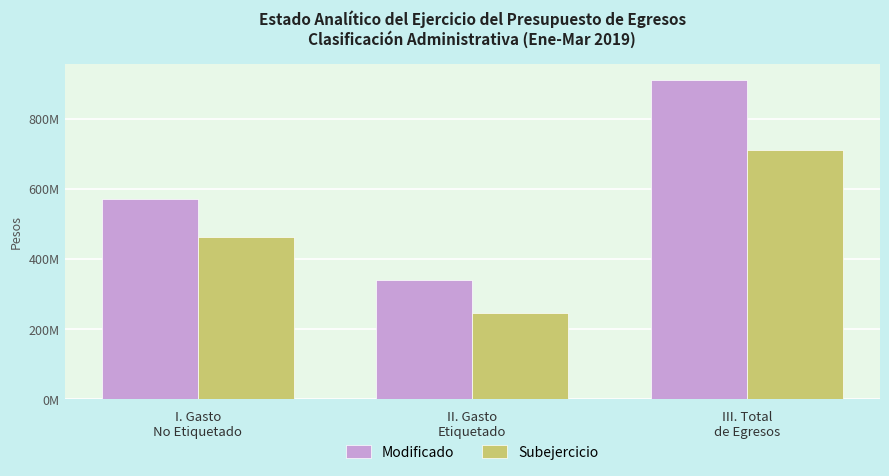

At how many categories does at least one series exceed 260563088?

3